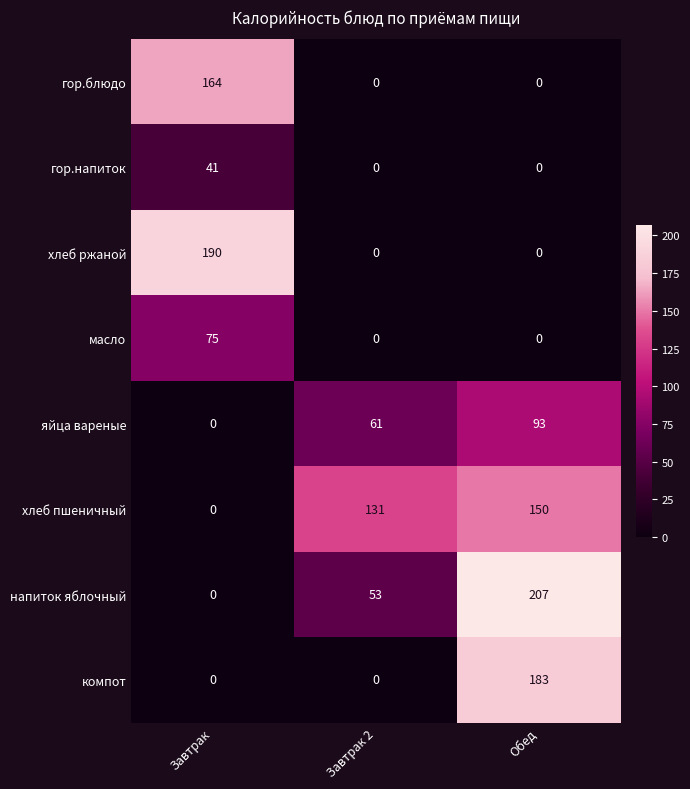

At which category is the sum across all series the highest?

Обед